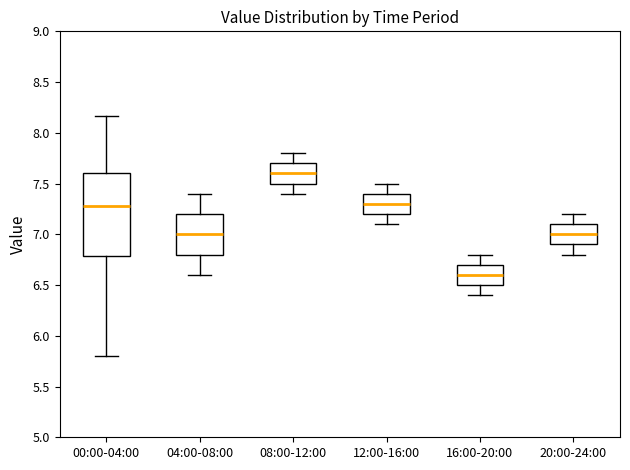

Which box's median line is the lowest?

16:00-20:00